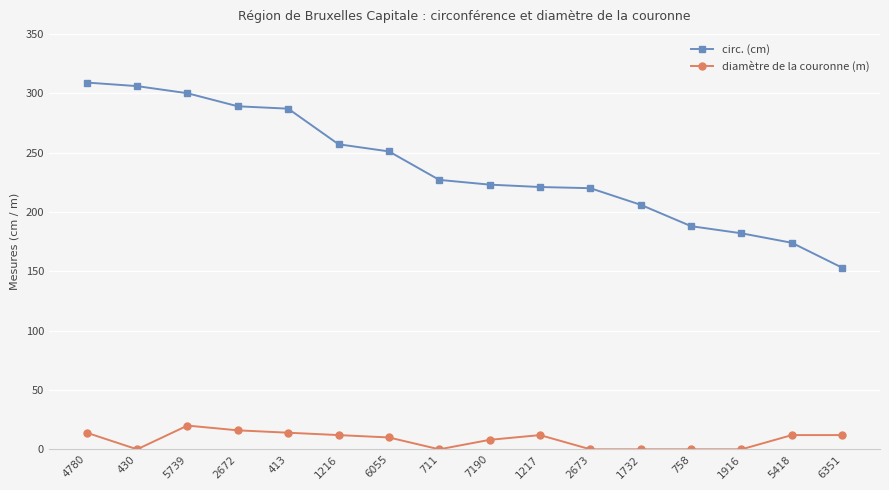

Count the diamètre de la couronne (m) values in the range 0 to 14.

14